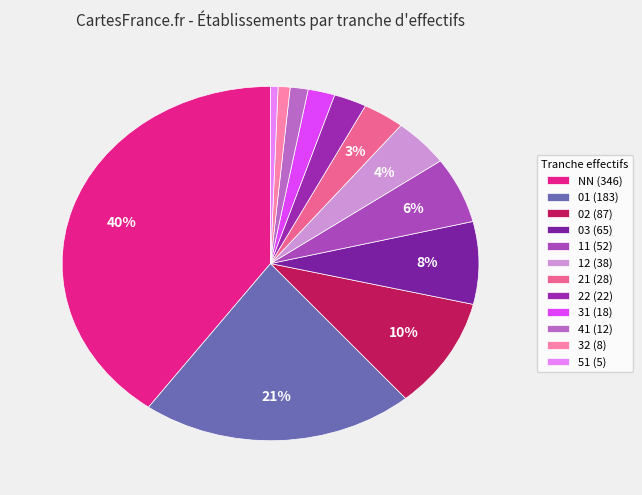

What percentage is the 22 slice, to the nearest percent?

3%